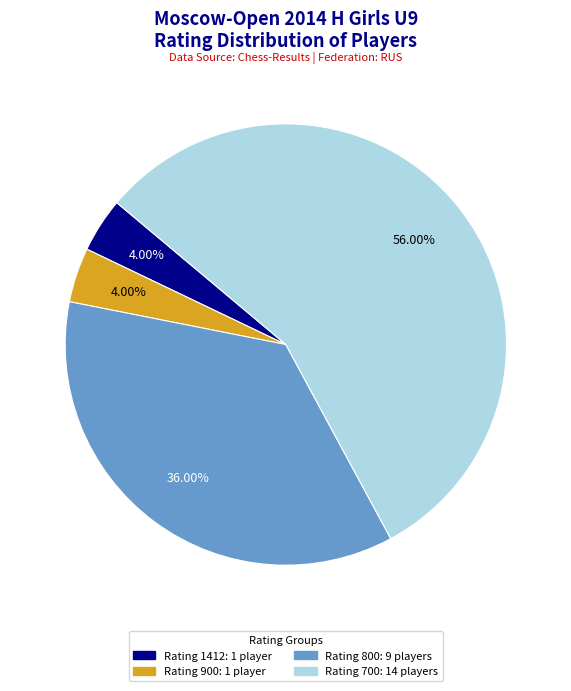

Does any single category account for the majority?

Yes